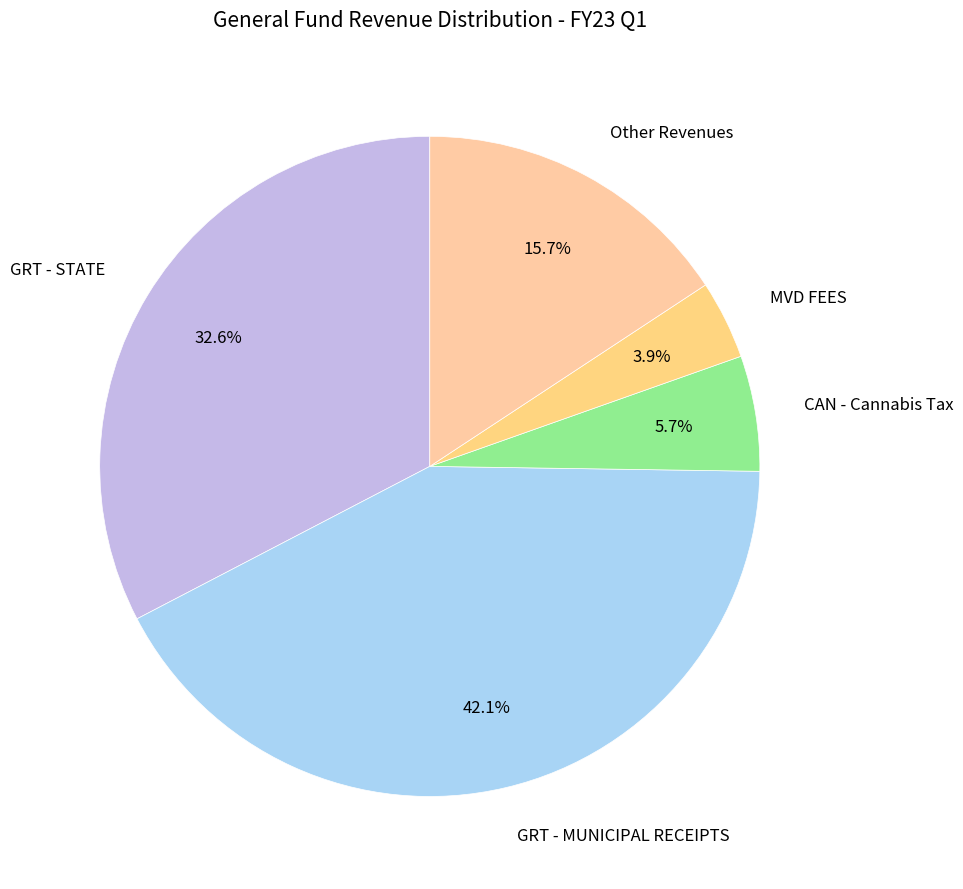

True or false: GRT - MUNICIPAL RECEIPTS accounts for 42% of the total.

True